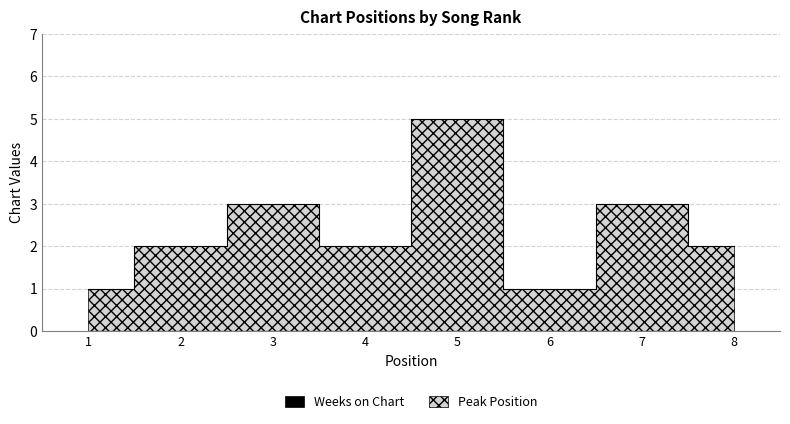

Rank the categories by value from lowest to highest.

1, 6, 2, 4, 8, 3, 7, 5